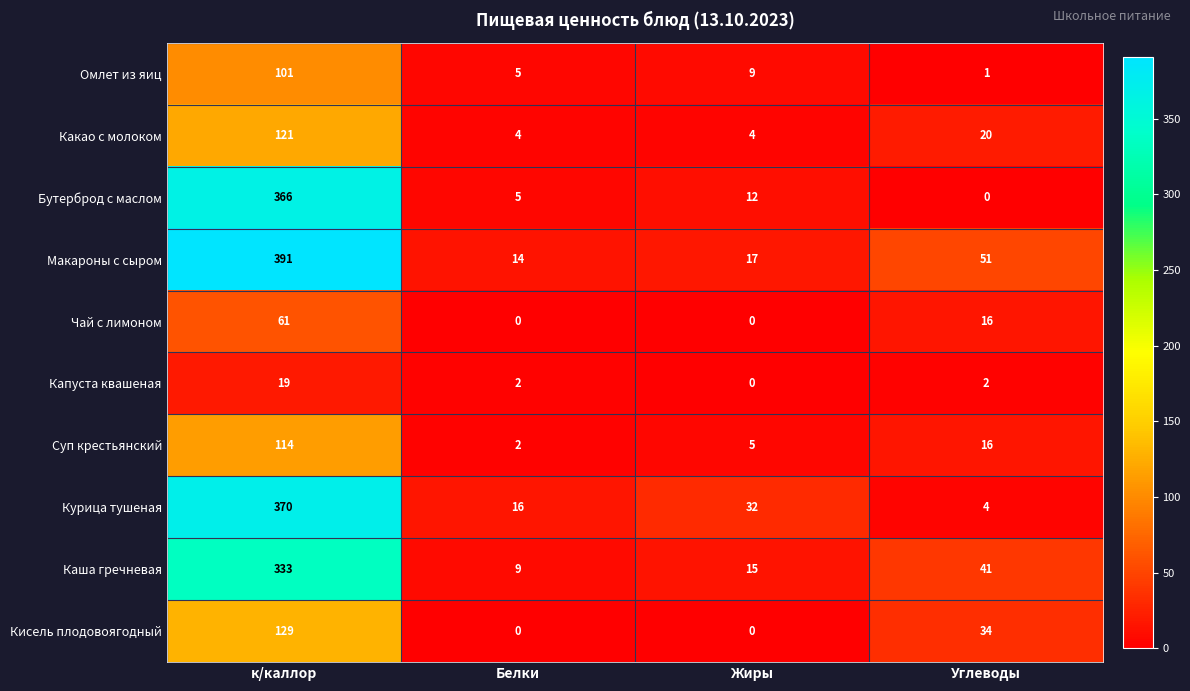

What is the spread (max minus min) of values at Белки?

16